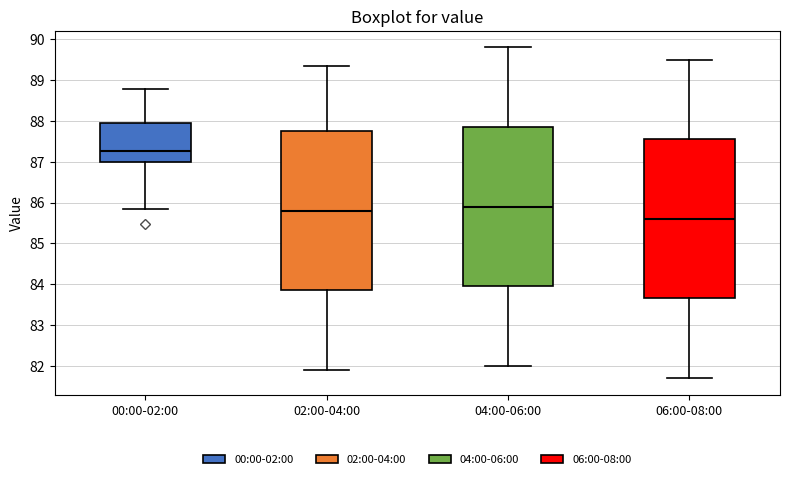

Reading left to right, read every box against the y-axis: the position of its median line, the range the box covers, and the ends of its whiskers. The values are not printed on the chart, so give them approximately, as read against the axis.

00:00-02:00: median 87.3, box 87.0 to 87.9, whiskers 85.8 to 88.8
02:00-04:00: median 85.8, box 83.9 to 87.8, whiskers 81.9 to 89.3
04:00-06:00: median 85.9, box 84.0 to 87.9, whiskers 82.0 to 89.8
06:00-08:00: median 85.6, box 83.7 to 87.6, whiskers 81.7 to 89.5